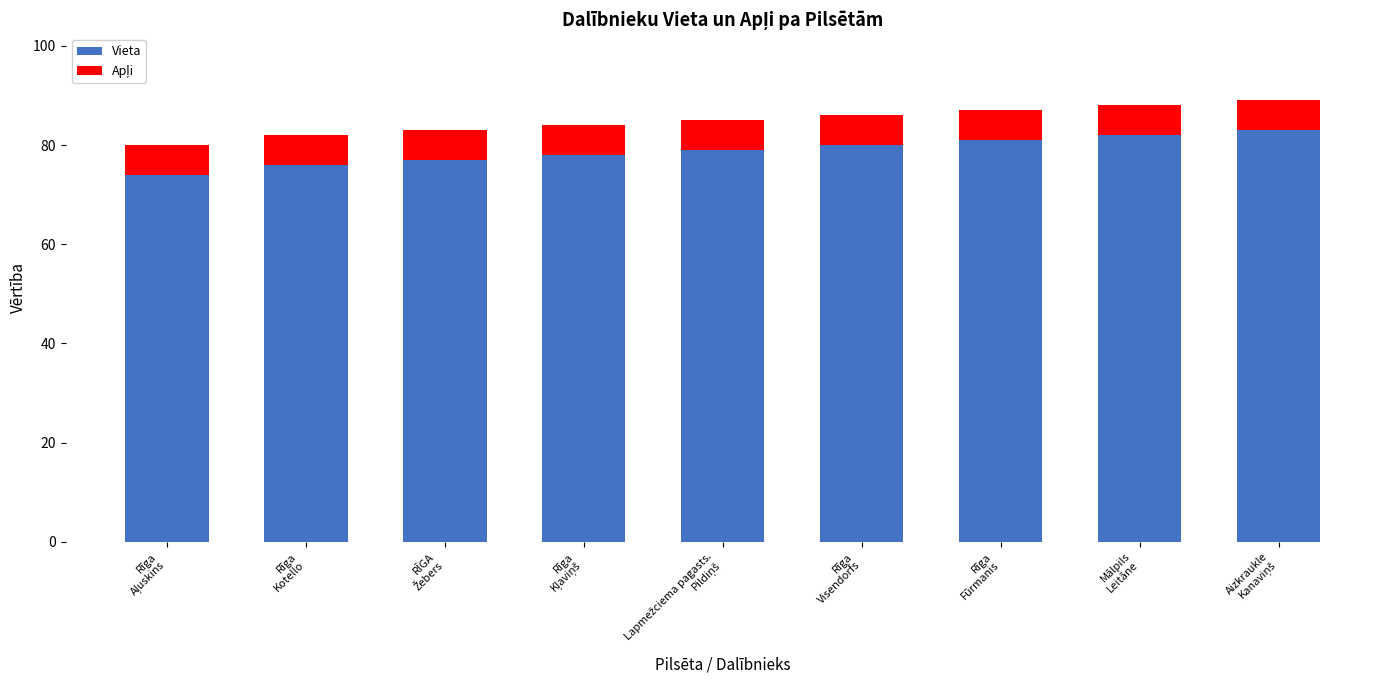

What is the difference between the maximum and minimum values in the Vieta series?

9